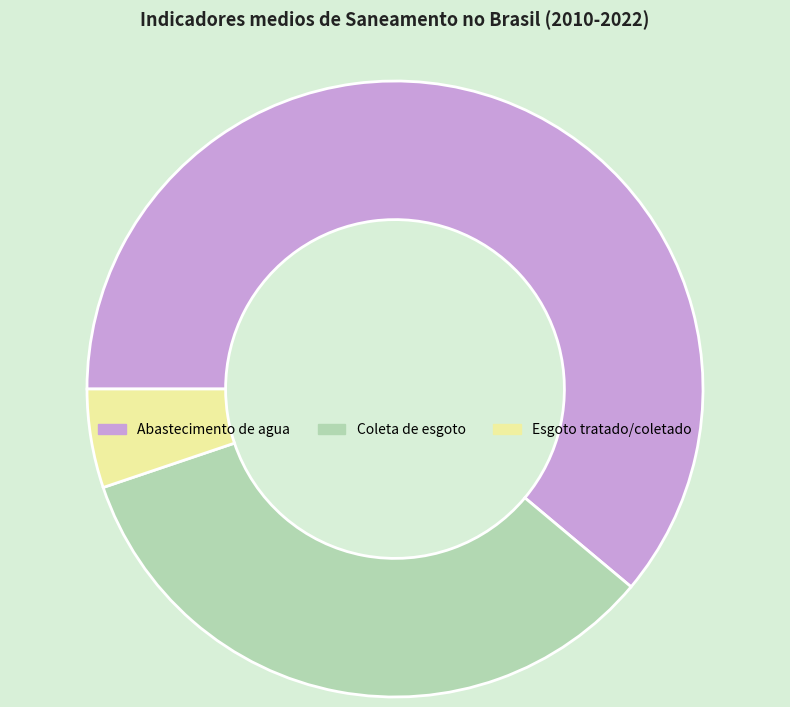

Is there a majority slice in this chart?

Yes